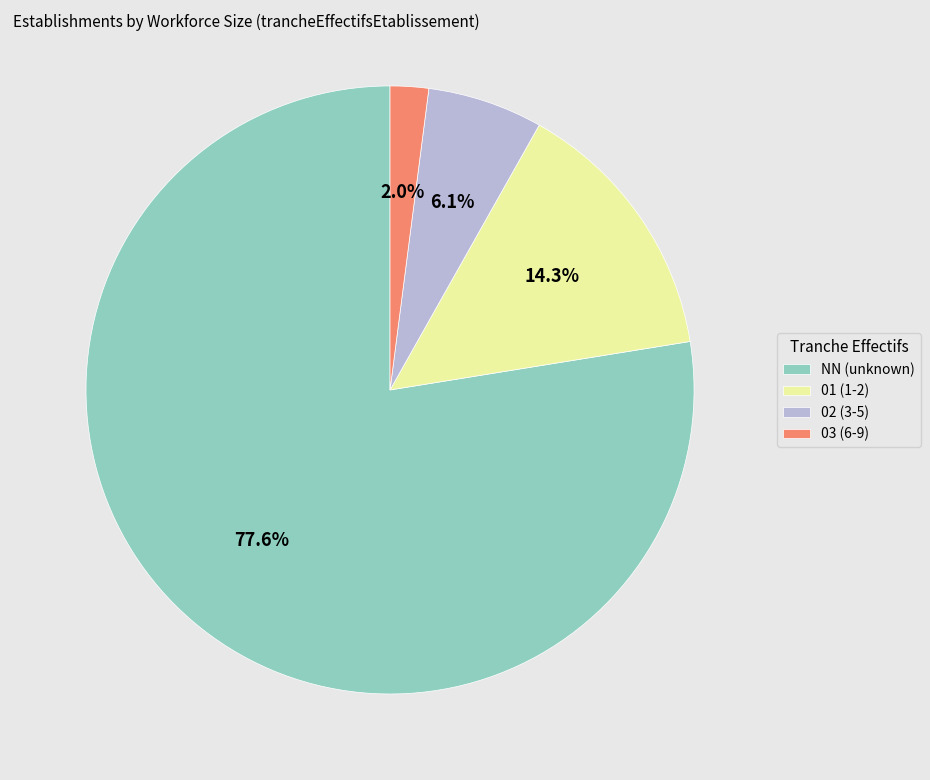

Is 03 the majority of the pie?

No